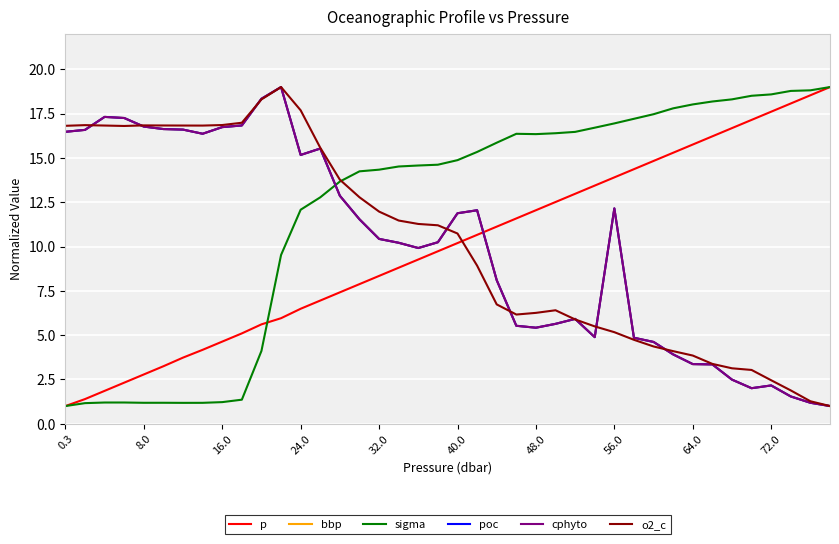

What is the maximum value for o2_c?

19.0